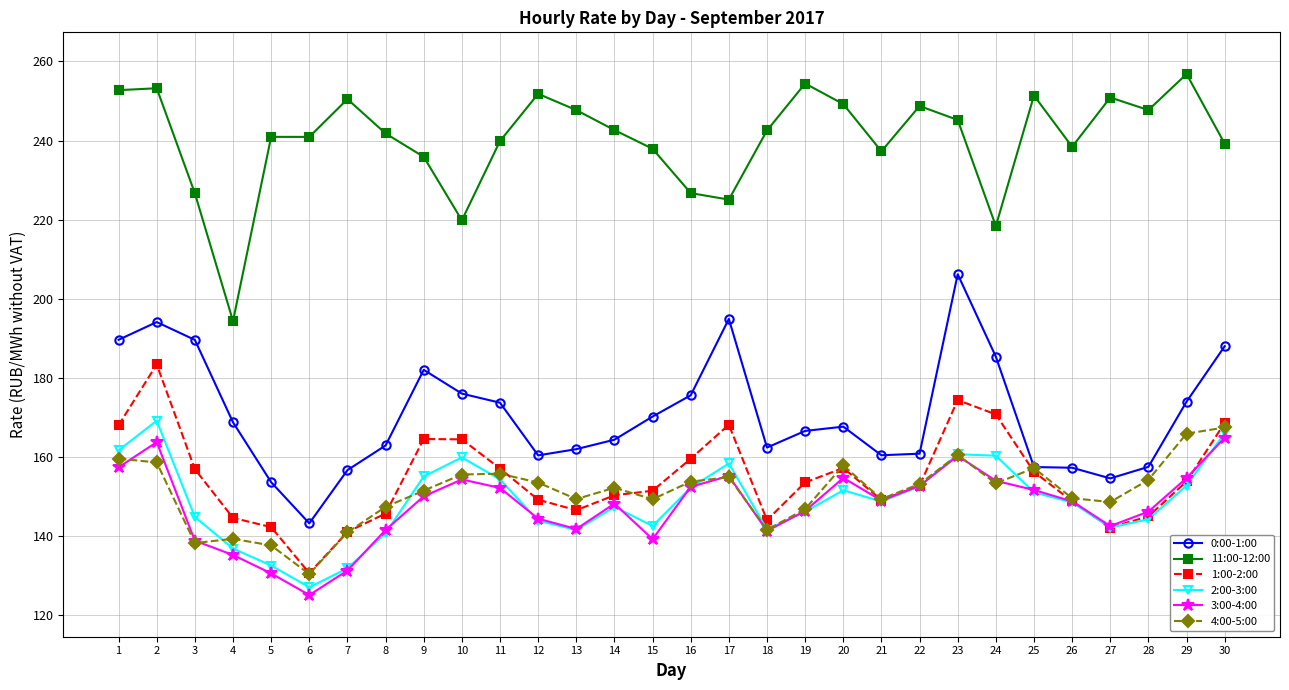

Rank the series by their maximum value, from lowest to highest.

3:00-4:00, 4:00-5:00, 2:00-3:00, 1:00-2:00, 0:00-1:00, 11:00-12:00